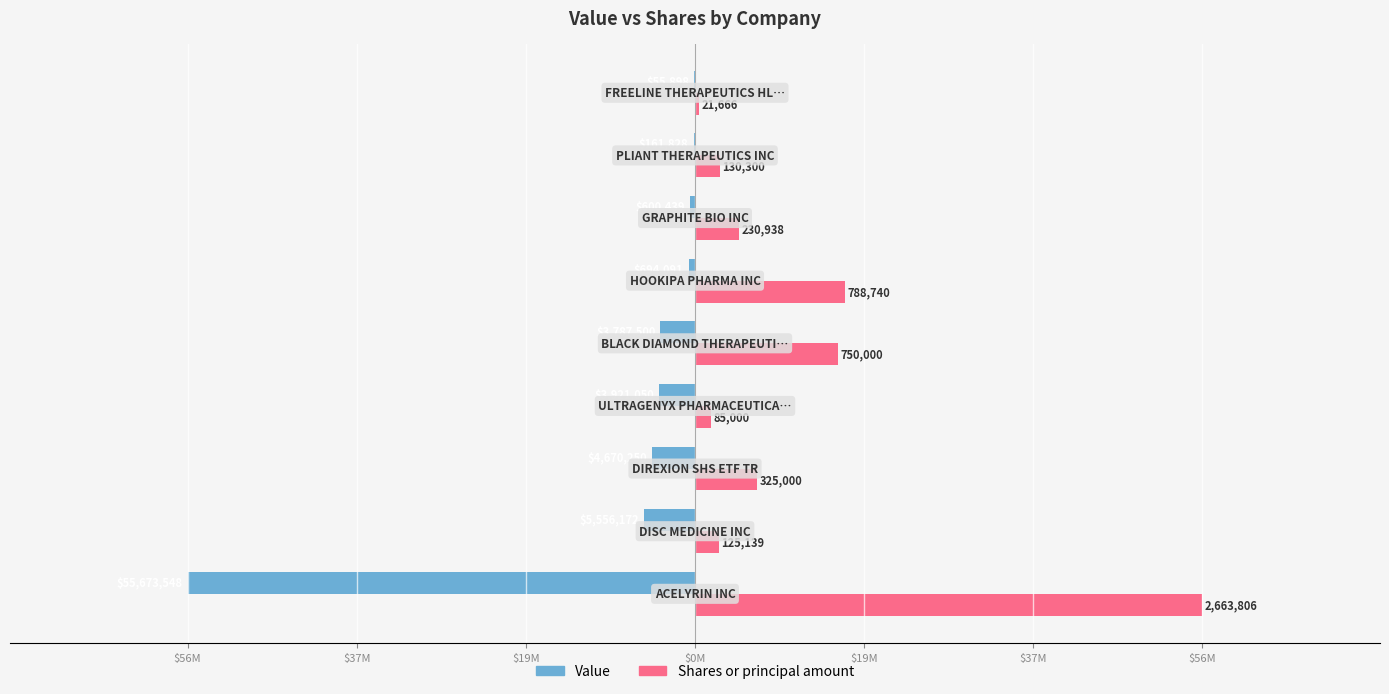

What are all the series names shown in the legend?

Value, Shares or principal amount